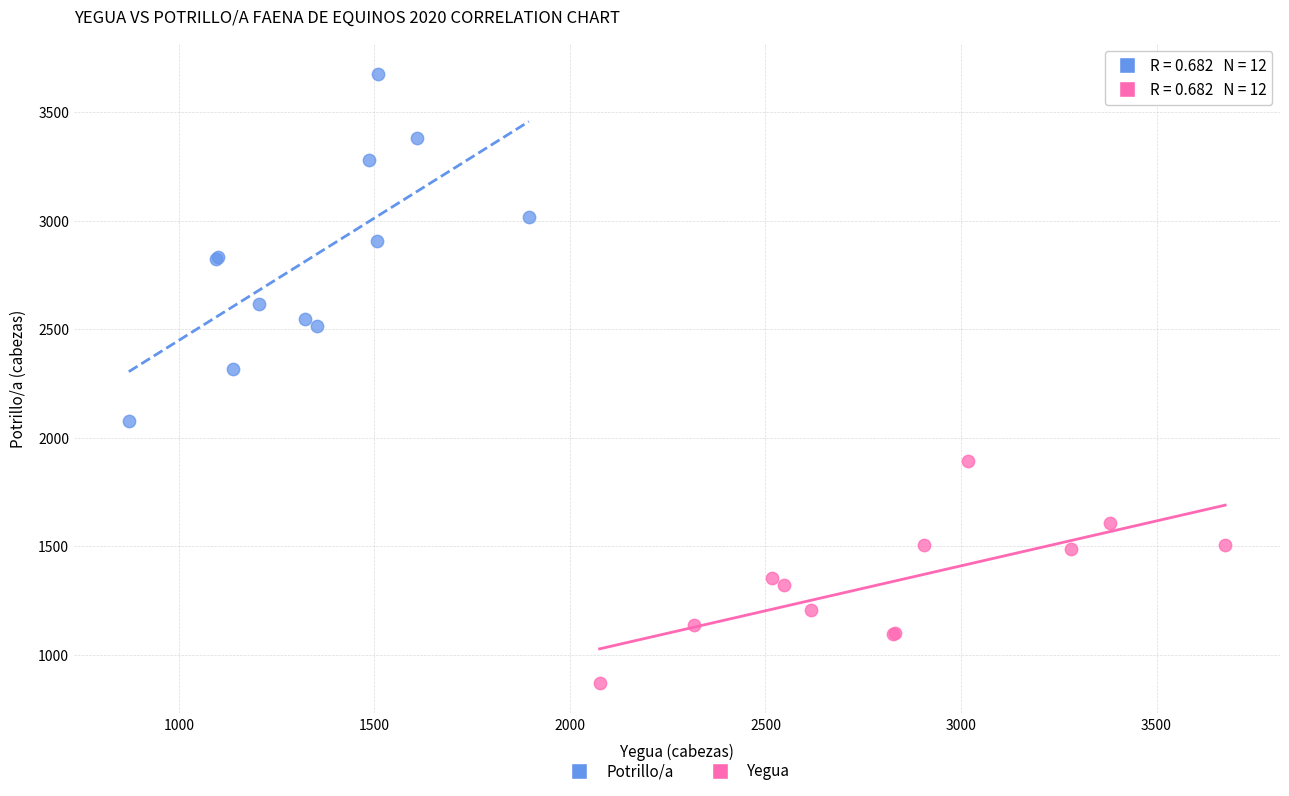

Which series contains the highest Y value?

Potrillo/a